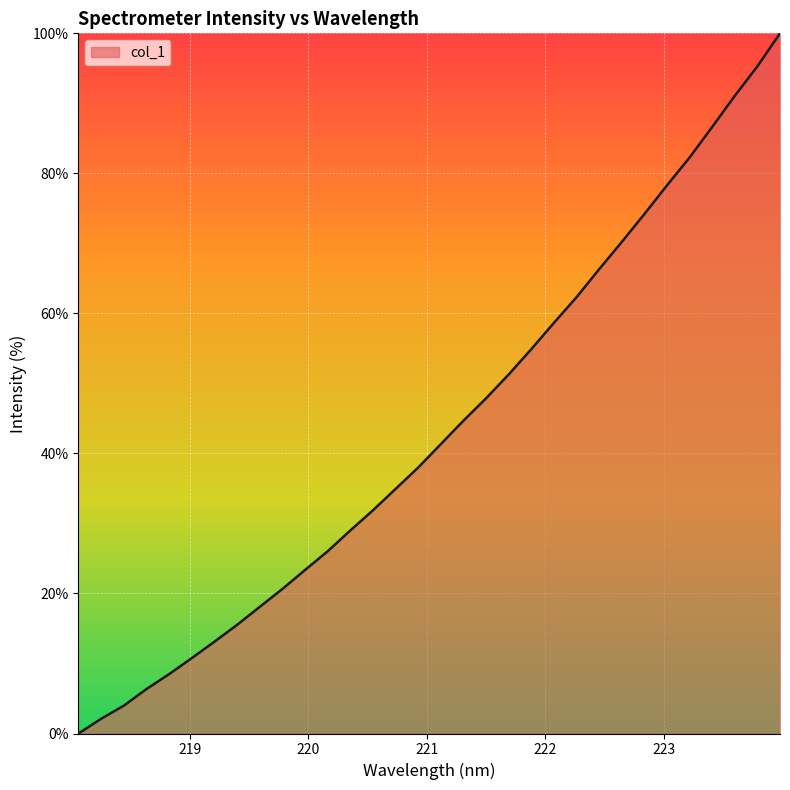

What is the maximum value shown in the chart?

100.0